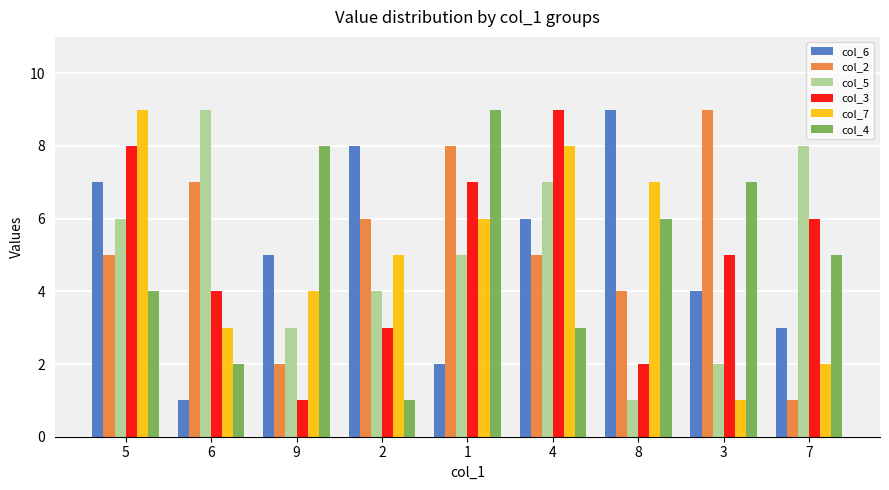

At which label does col_4 reach its peak?

1